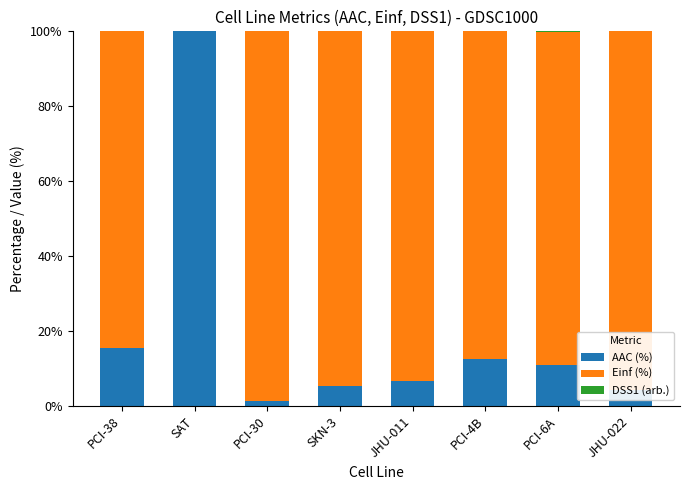

Which category has the highest value in the AAC (%) series?

SAT